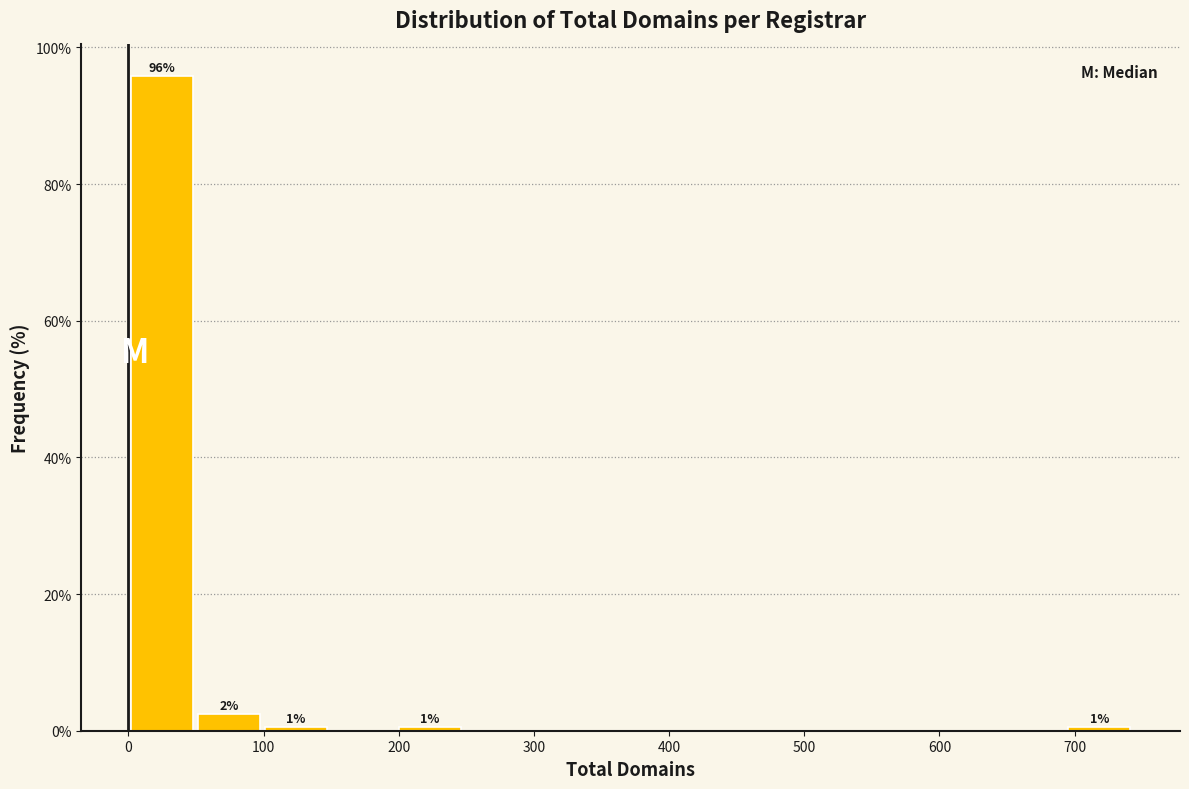

Over which range of the x-axis is the bar tallest?

0 to 50